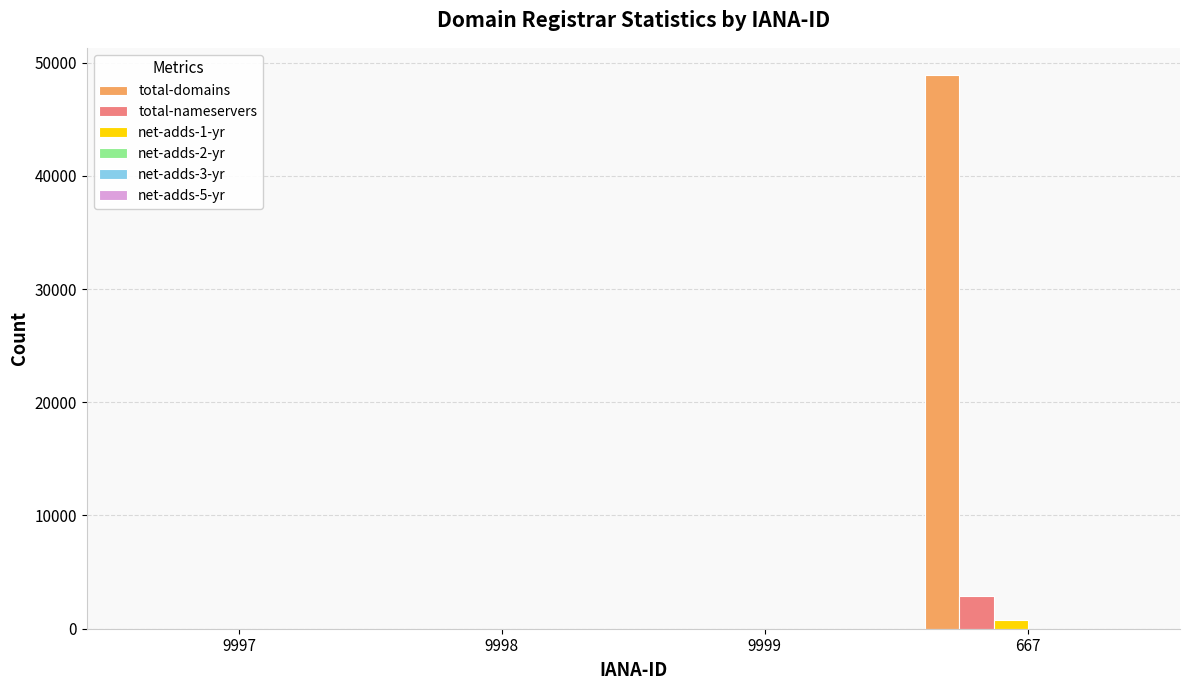

Which series has the largest total across all categories?

total-domains